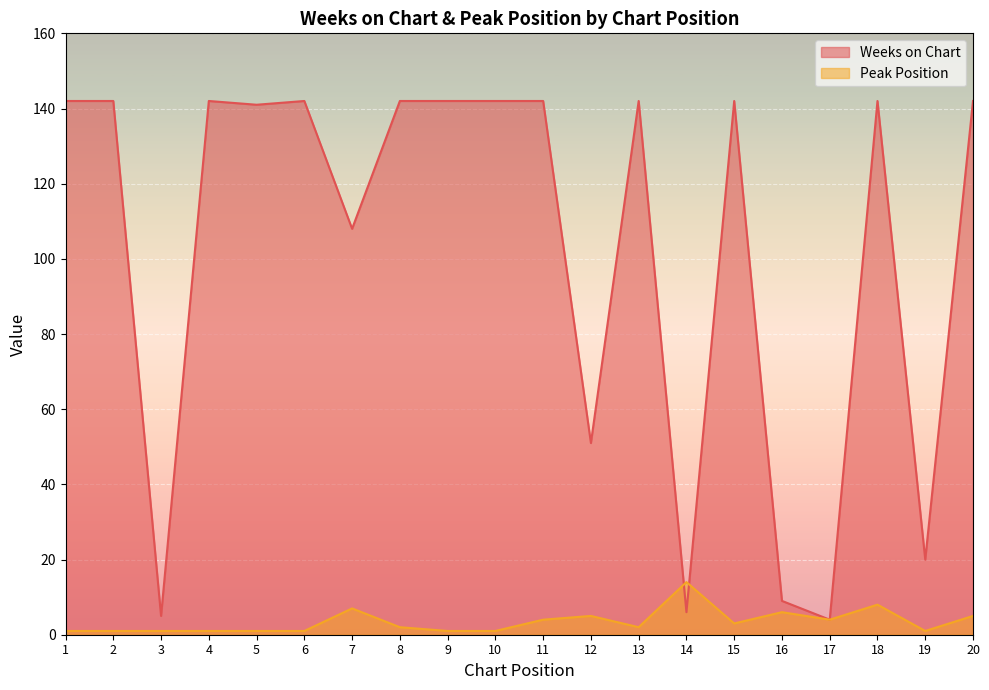

True or false: Peak Position and Weeks on Chart cross at least once.

True